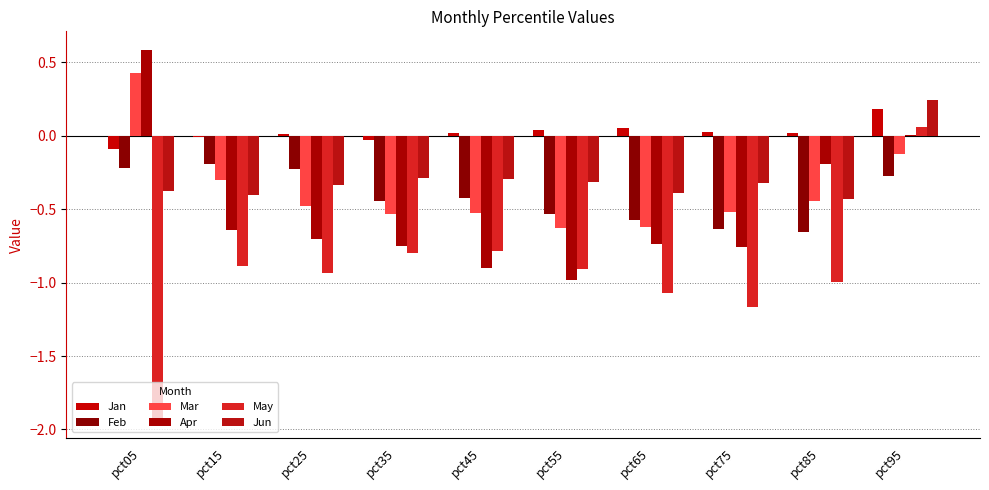

Rank the series at pct55 from highest to lowest value.

Jan, Jun, Feb, Mar, May, Apr